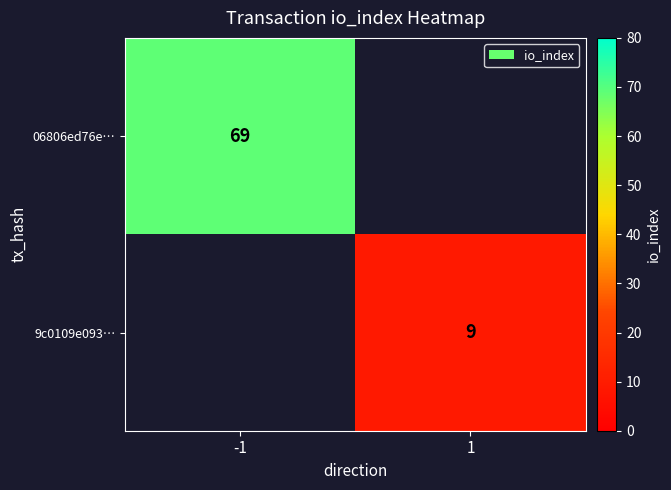

Is it true that 9c0109e093… equals 14 at 1?

False